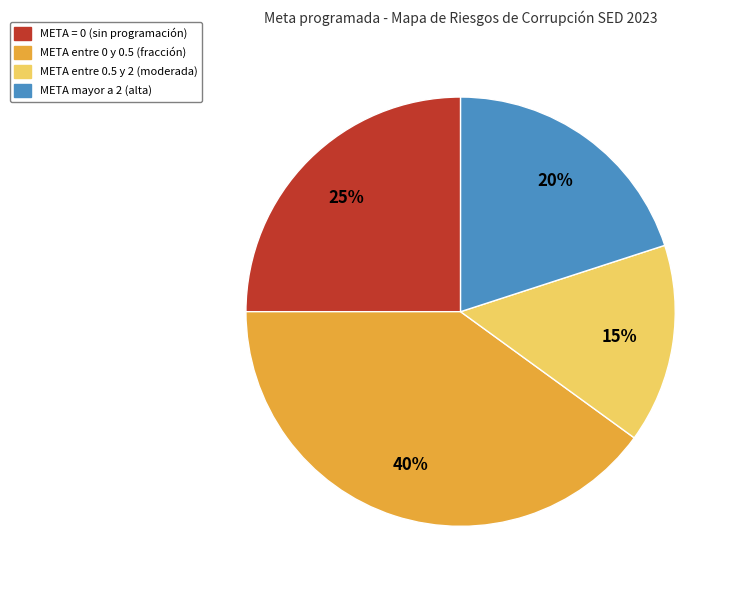

Does any single category account for the majority?

No